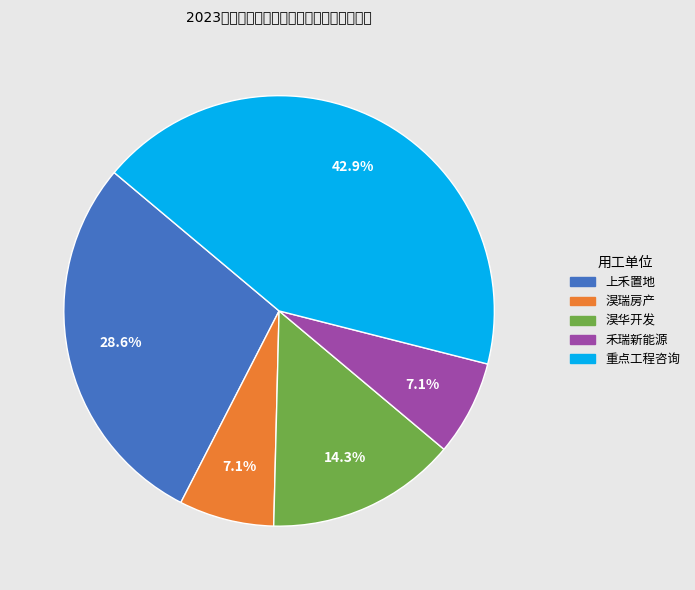

Is there any slice that represents more than half of the pie?

No